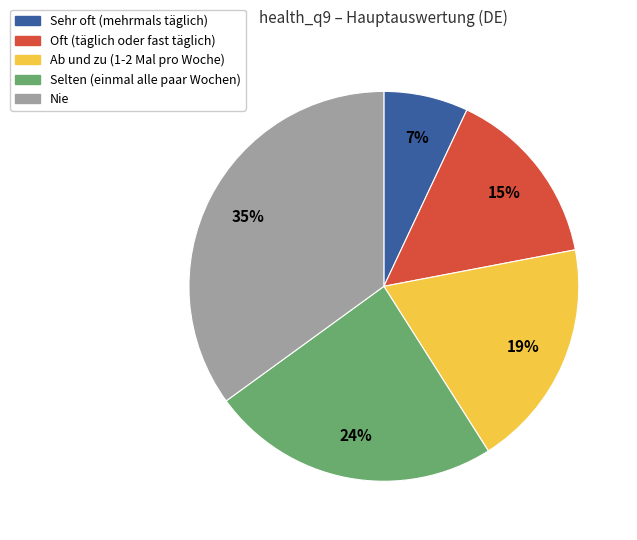

Is it true that Oft (täglich oder fast täglich) is 9% of the pie?

False